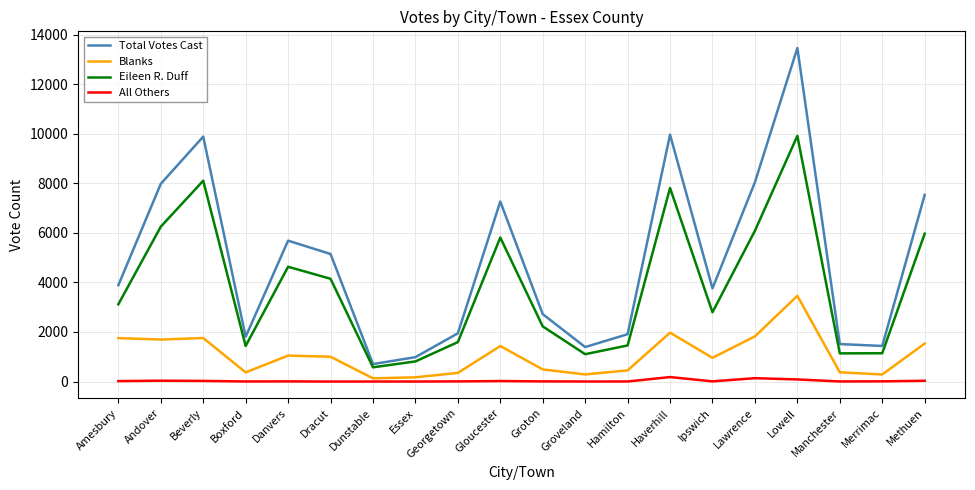

The Total Votes Cast series shows 5687 at Danvers. True or false?

True